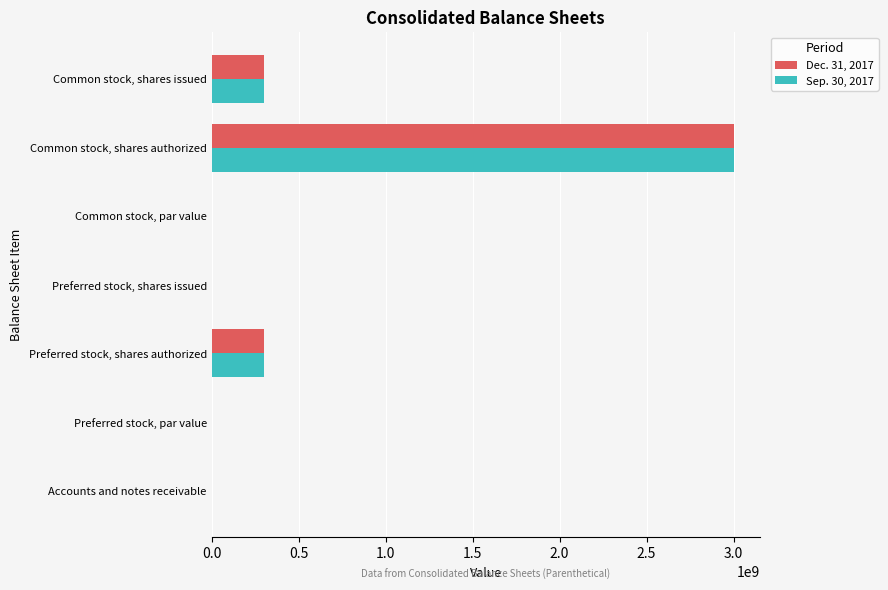

What are all the series names shown in the legend?

Dec. 31, 2017, Sep. 30, 2017